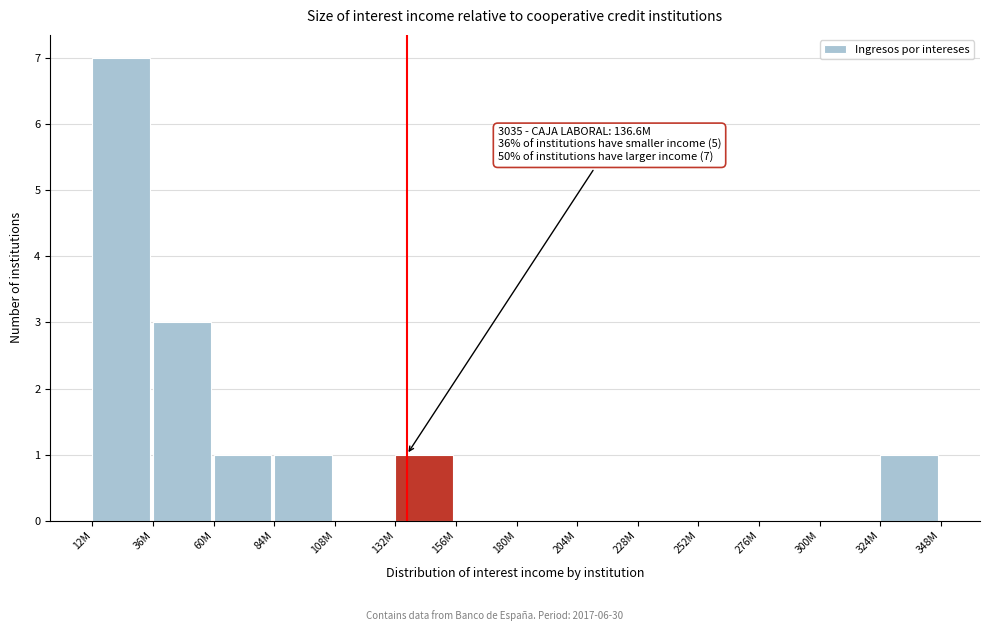

Reading left to right, extract all data points from this chart.

12M=7	36M=3	60M=1	84M=1	108M=0	132M=1	156M=0	180M=0	204M=0	228M=0	252M=0	276M=0	300M=0	324M=1